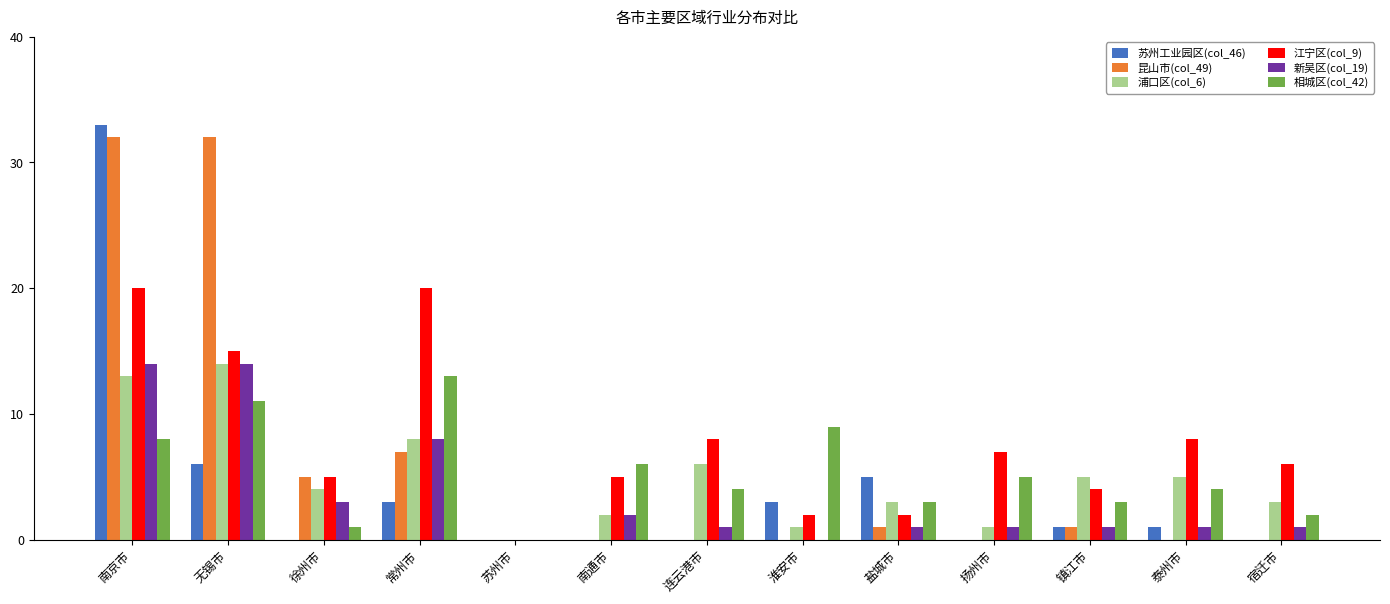

What is the average value of the 浦口区(col_6) series?

5